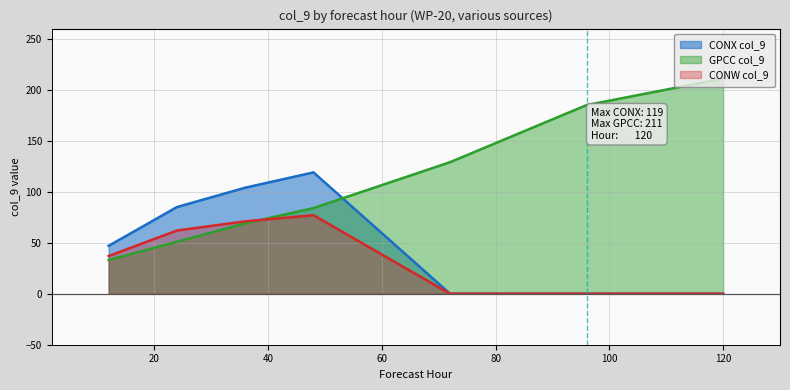

What is the total value across all series at 36?

244